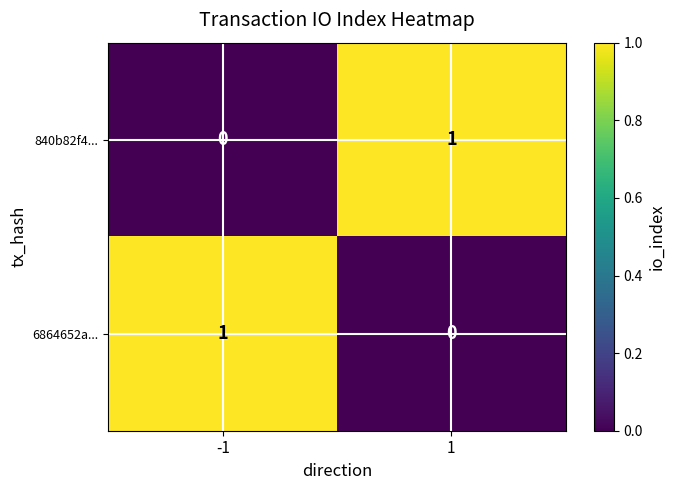

Is the value of 840b82f4... at 1 greater than the value of 6864652a... at 1?

Yes